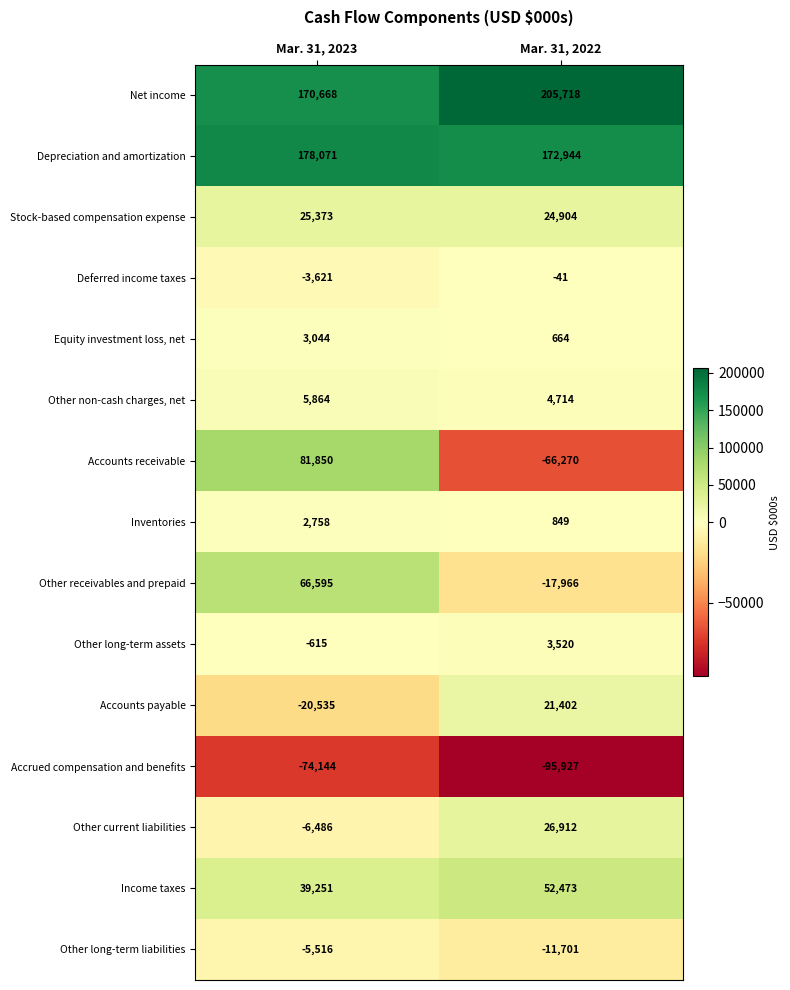

Which series changed the most between Mar. 31, 2023 and Mar. 31, 2022?

Accounts receivable